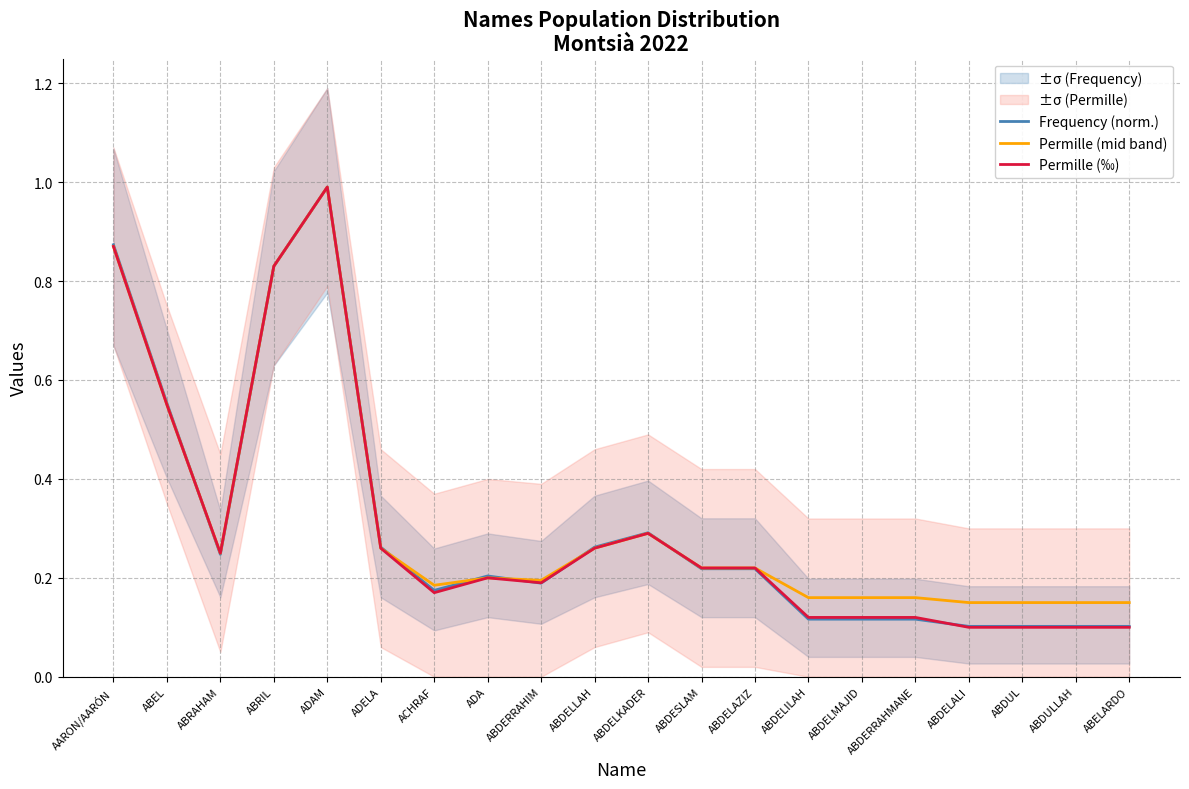

What is the label of the 6th point from the right?

ABDELMAJID